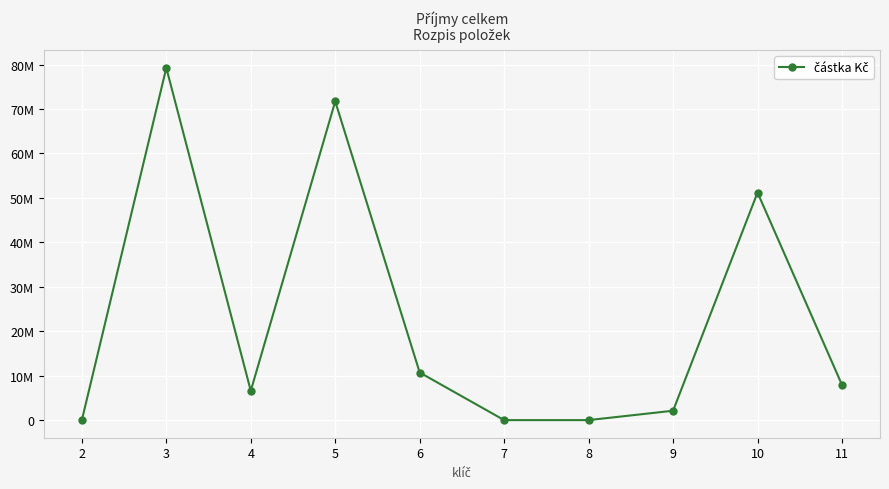

Is this an area chart (filled region under the line)?

No